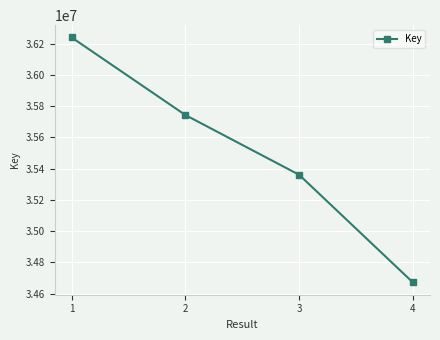

What is the difference between the values at 2 and 4?

1071844